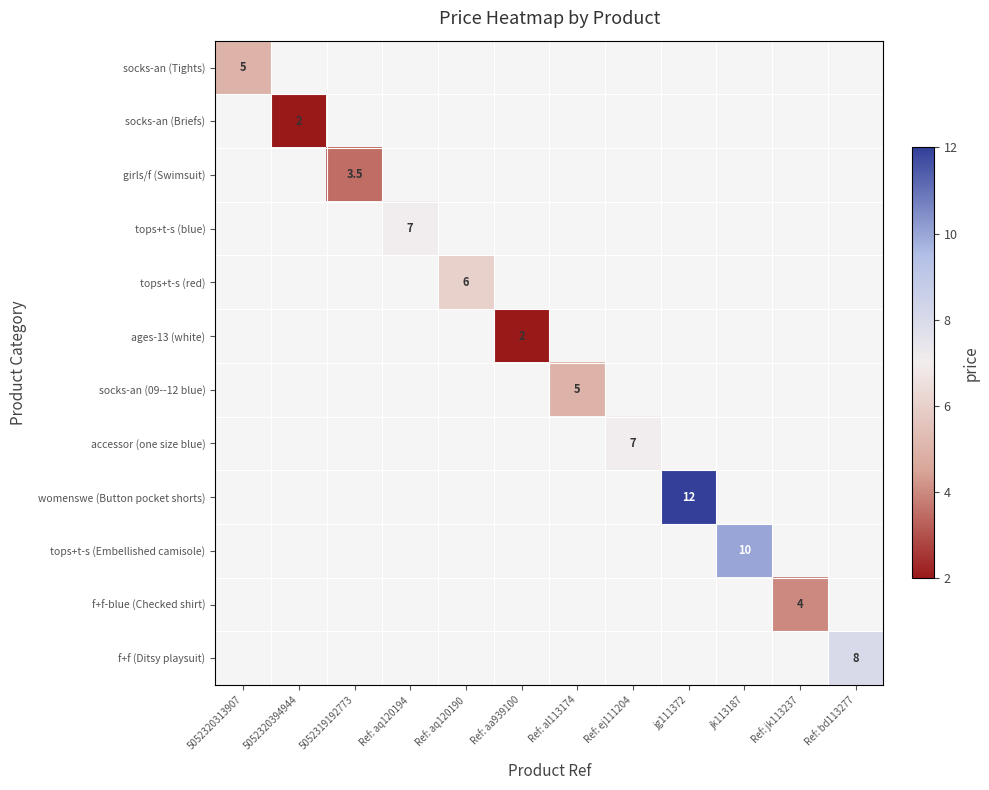

The socks-an (Briefs) series shows 0.7 at 5052320394944. True or false?

False